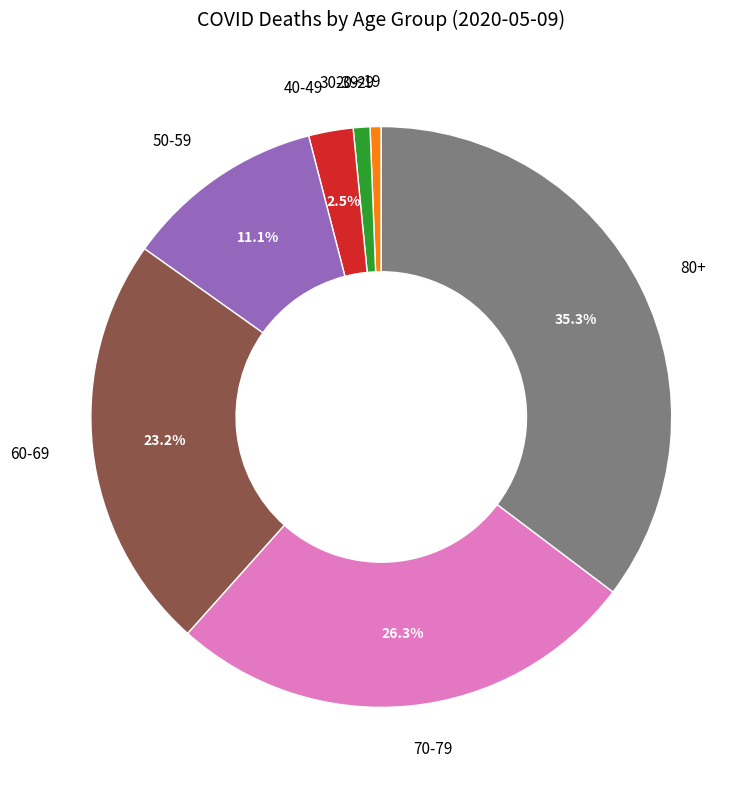

To the nearest percent, what is the difference between the largest and smallest slice percentages?

35%